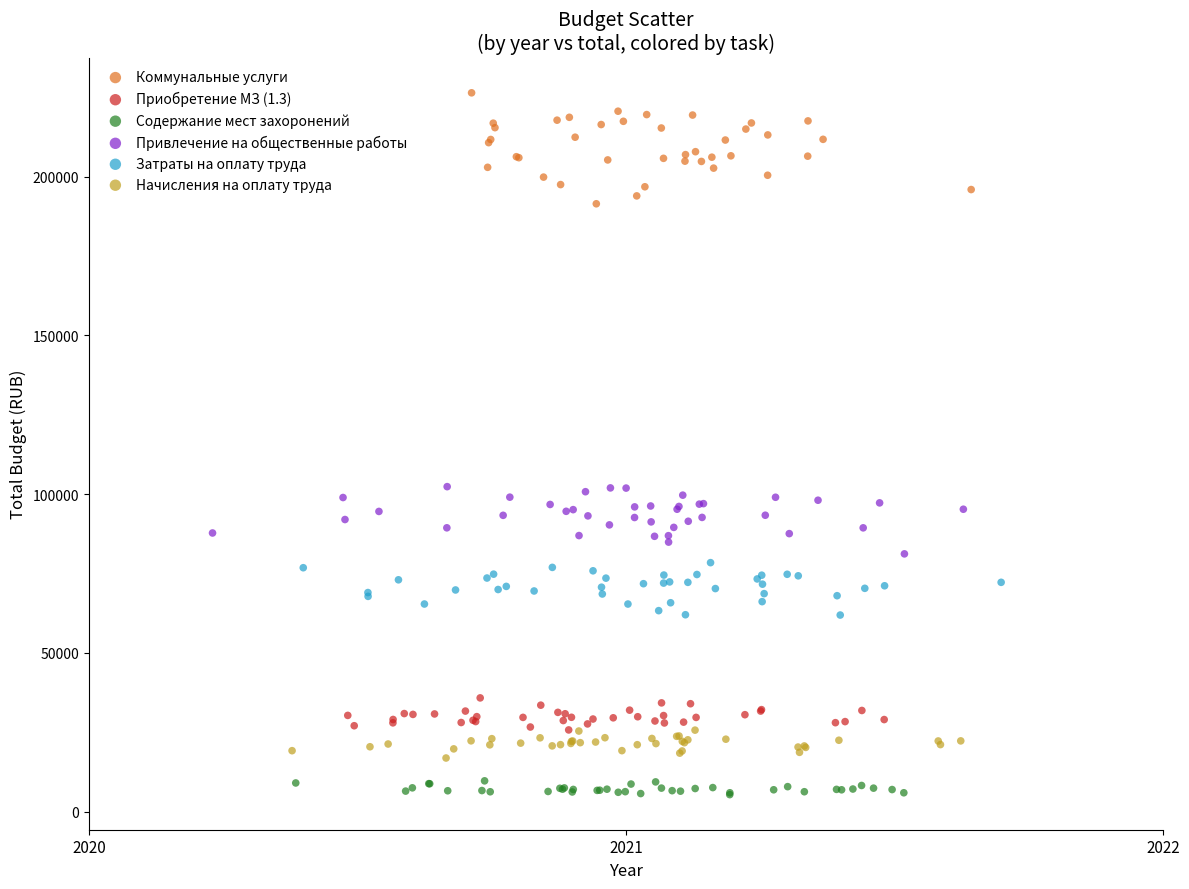

Which series has the largest Y range (max minus min)?

Коммунальные услуги